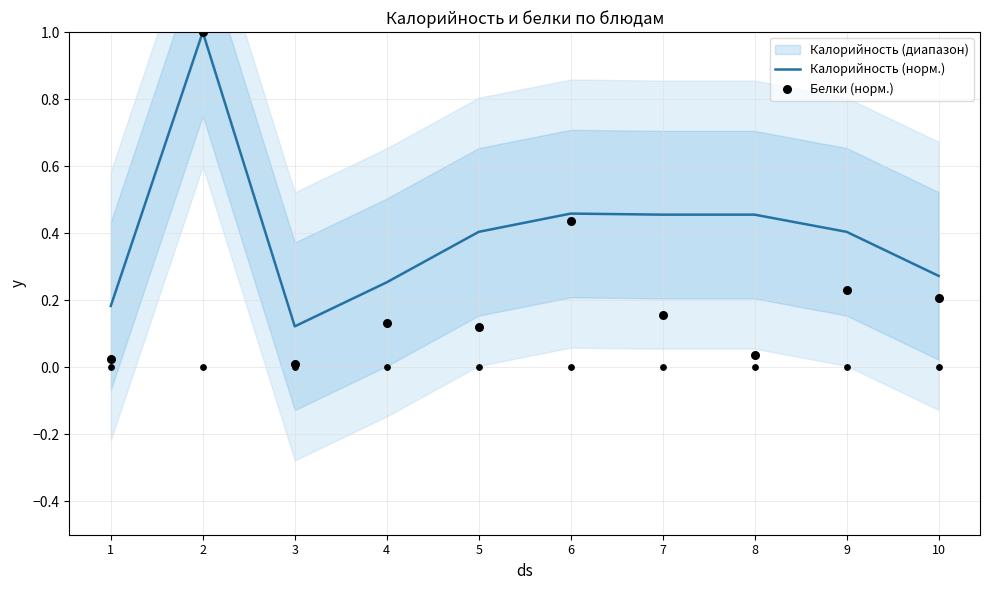

Which series has the largest total across all categories?

Калорийность (норм.)